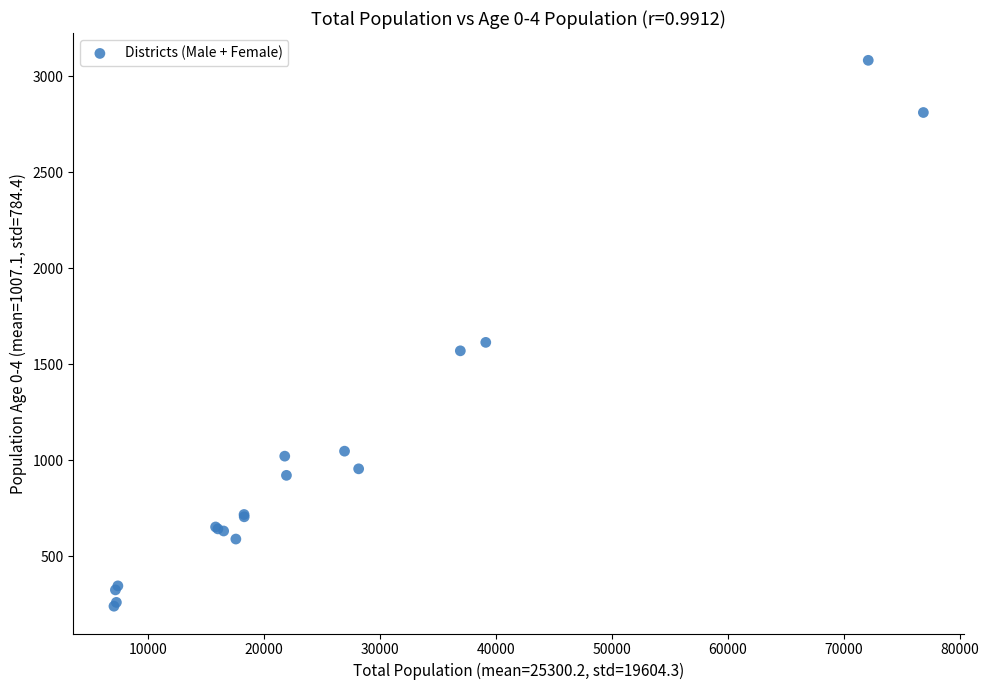

What Y value in the scatter plot is closest to 1661?

1614